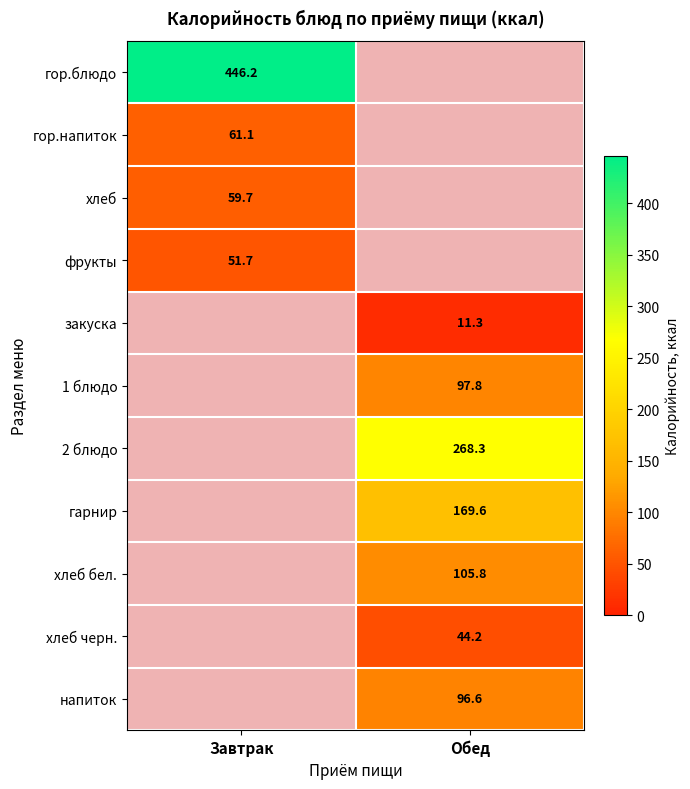

The value of хлеб черн. at Обед is 72.3. True or false?

False